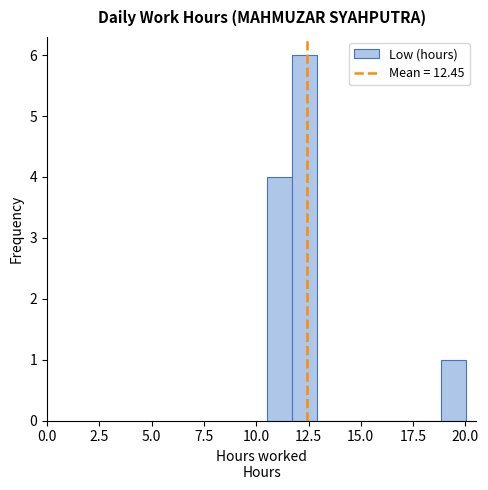

Around what value on the x-axis is the tallest bar? Give the approximate position of its centre, as read against the axis.

12.5